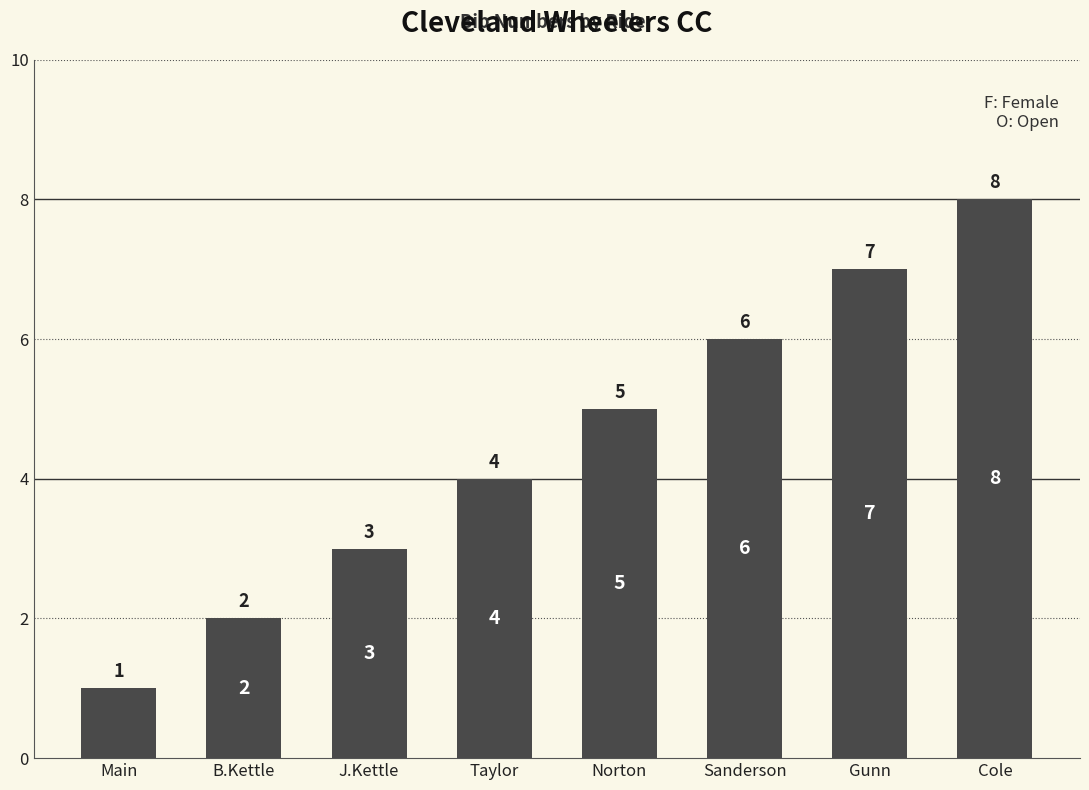

What is the sum of all values?

36